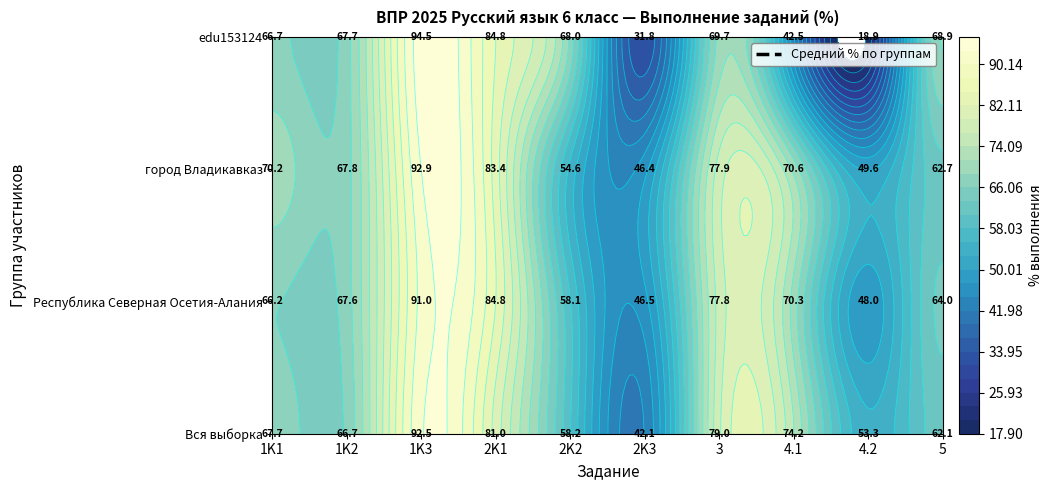

Reading left to right, extract all data points from this chart.

Вся выборка: 67.7	66.7	92.5	81.0	58.2	42.1	79.0	74.2	53.3	62.1
Республика Северная Осетия-Алания: 66.2	67.6	91.0	84.8	58.1	46.5	77.8	70.3	48.0	64.0
город Владикавказ: 70.2	67.8	92.9	83.4	54.6	46.4	77.9	70.6	49.6	62.7
edu153124: 66.7	67.7	94.5	84.8	68.0	31.8	69.7	42.5	18.9	68.9